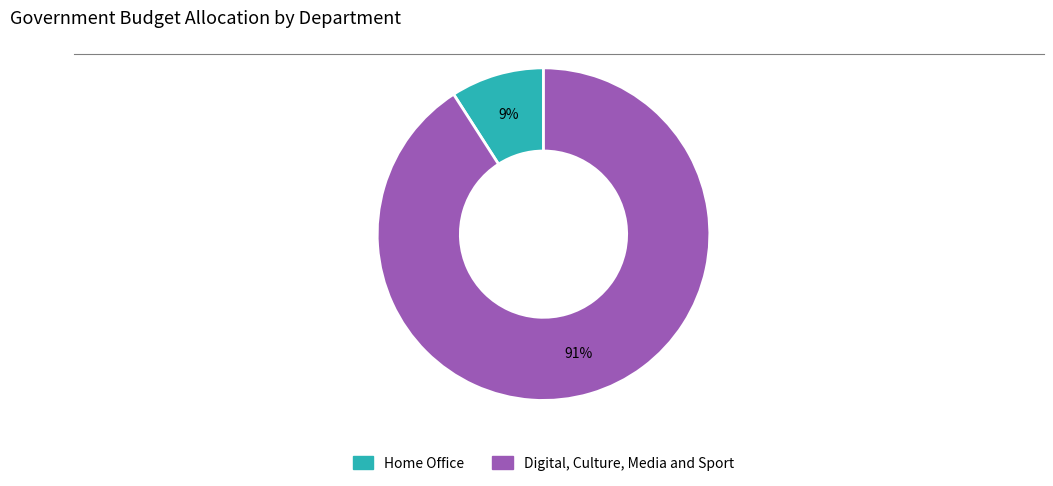

Rank the categories by value from lowest to highest.

Home Office, Digital, Culture, Media and Sport